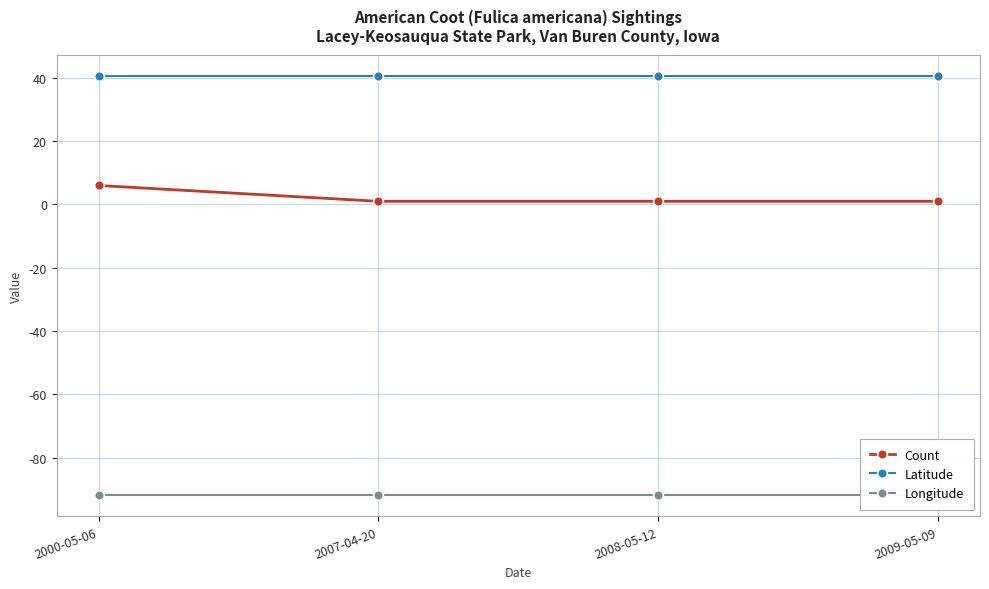

What is the value of the Count point at the 3rd from the left?

1.0